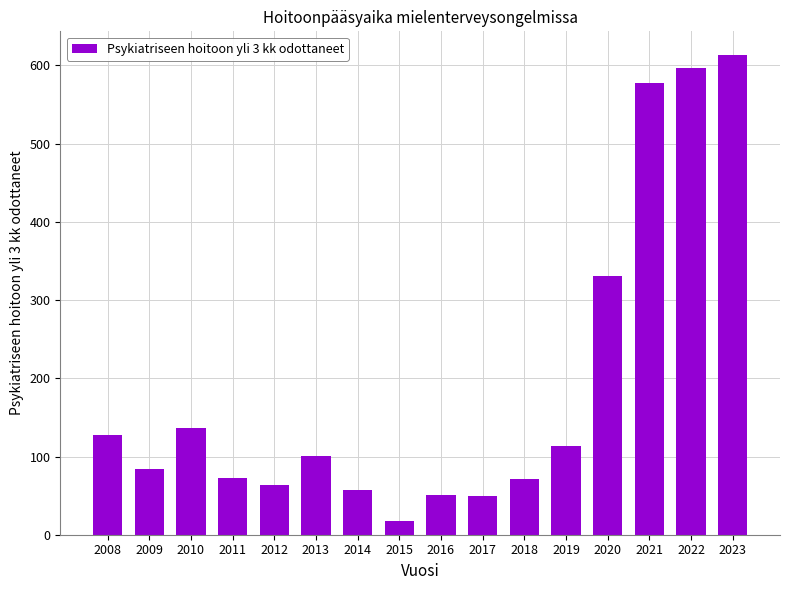

Is it true that the value at 2010 is 51?

False